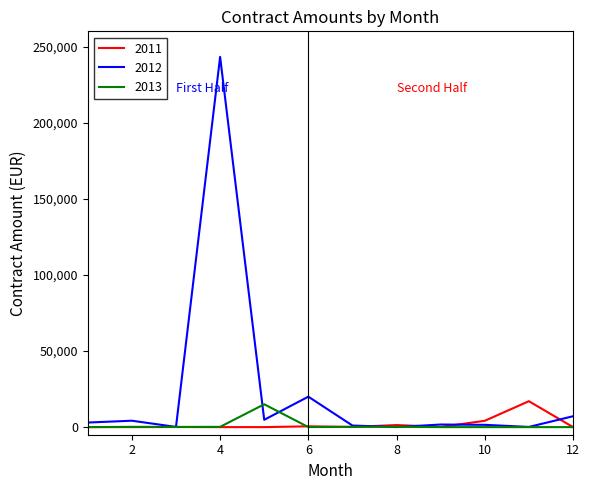

Which series has the largest total across all categories?

2012